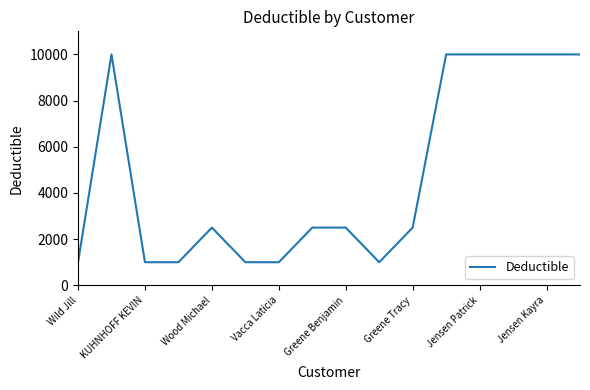

What is the maximum value shown in the chart?

10000